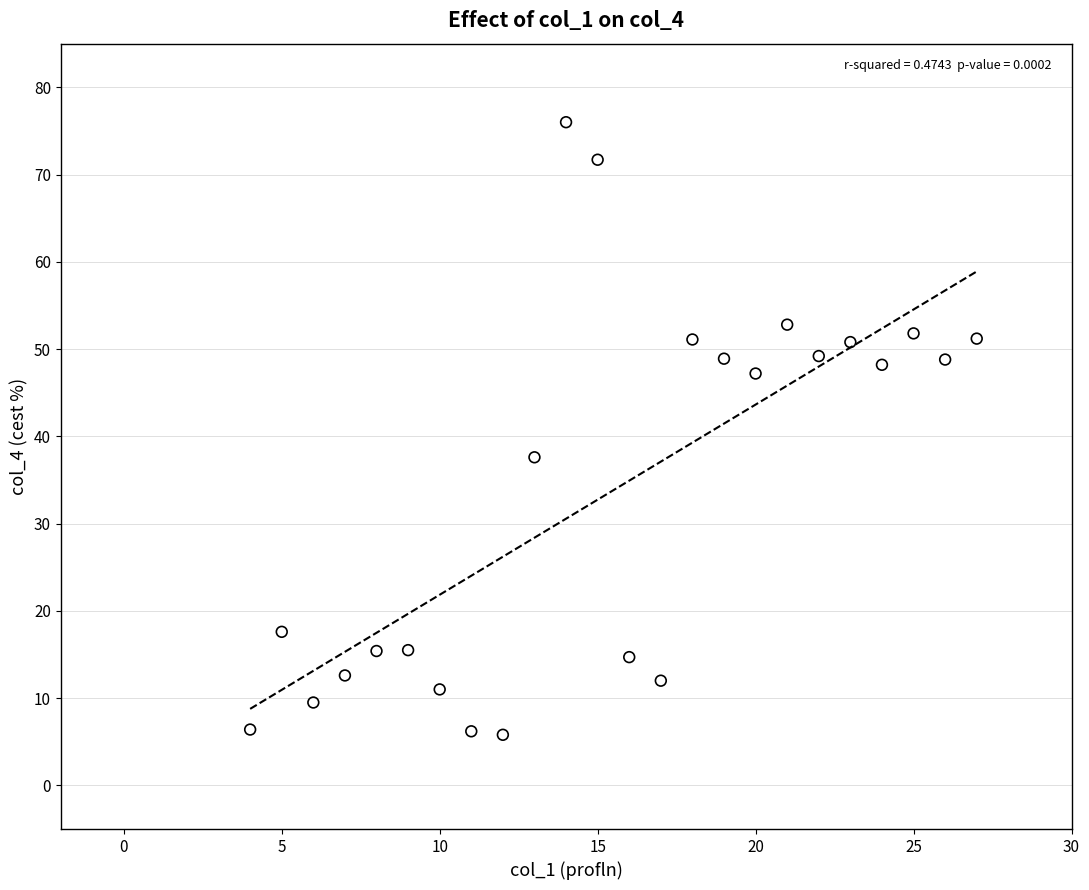

What Y value in the scatter plot is closest to 40?

37.6